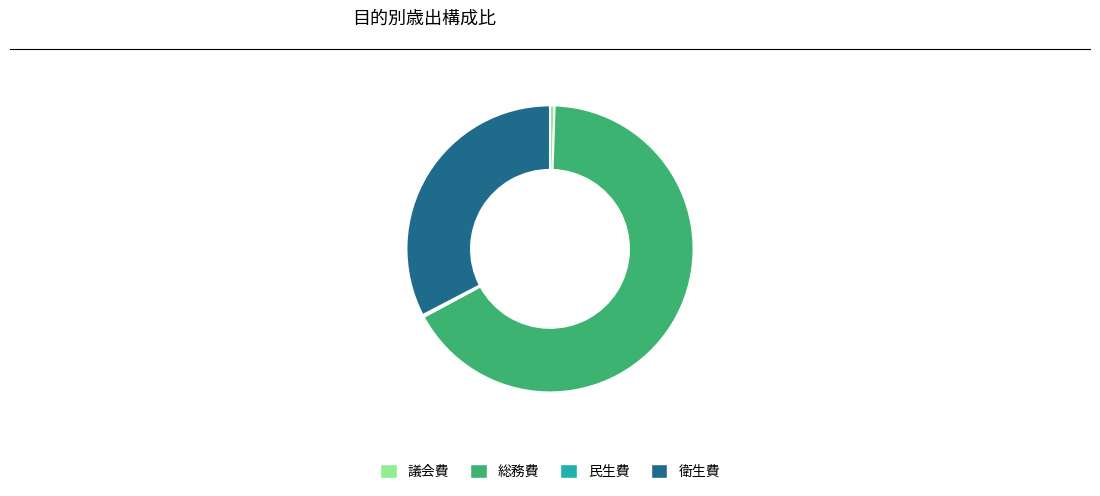

Which has a higher value, 議会費 or 総務費?

総務費